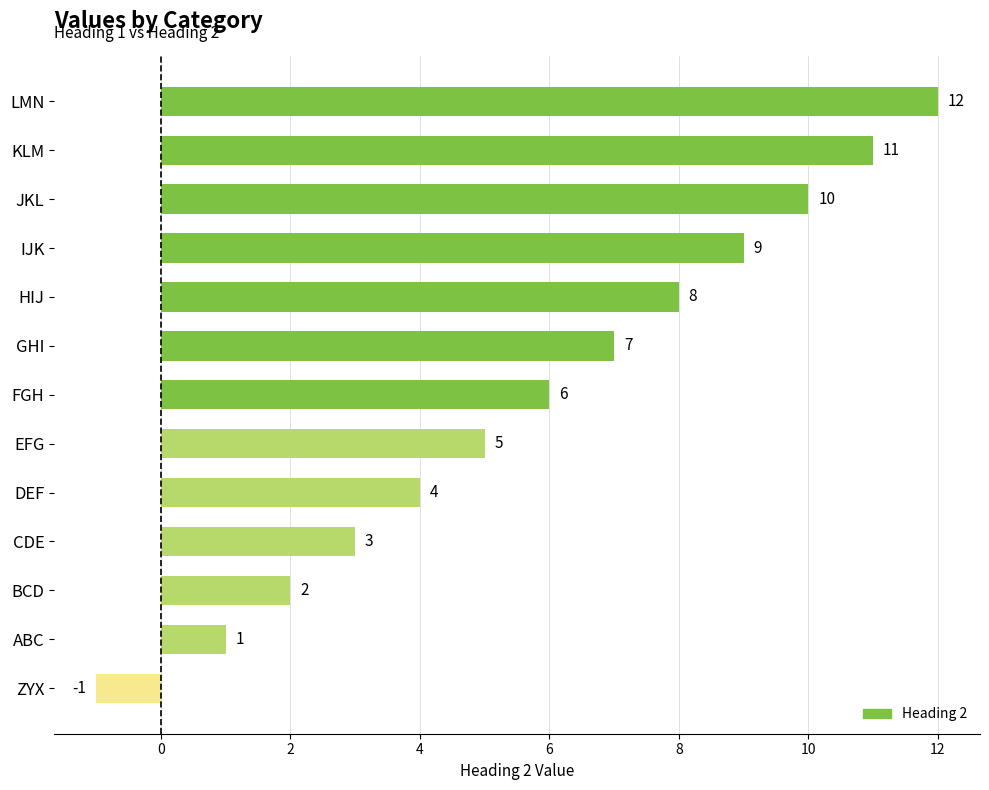

True or false: the data shows -1 at ZYX.

True